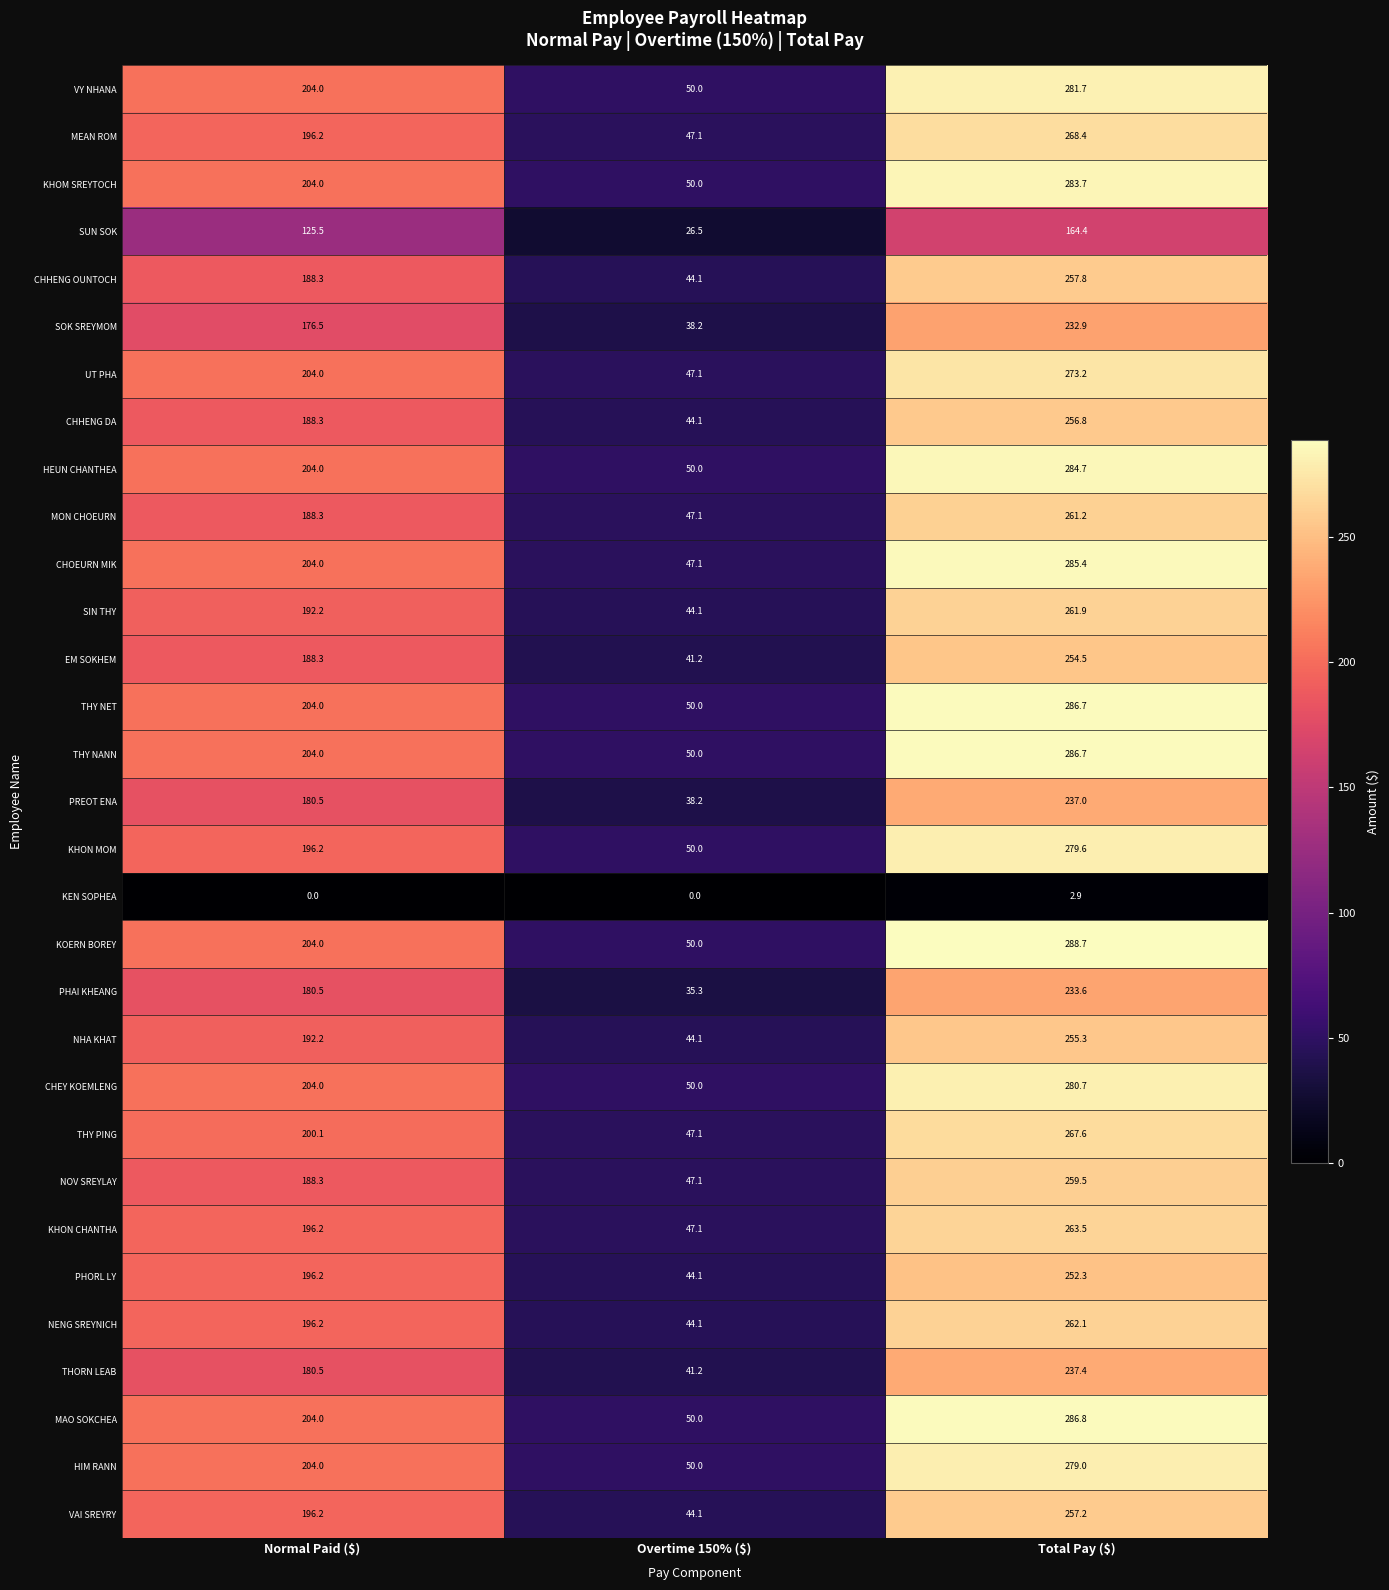

What is the maximum value shown in the chart?

288.7